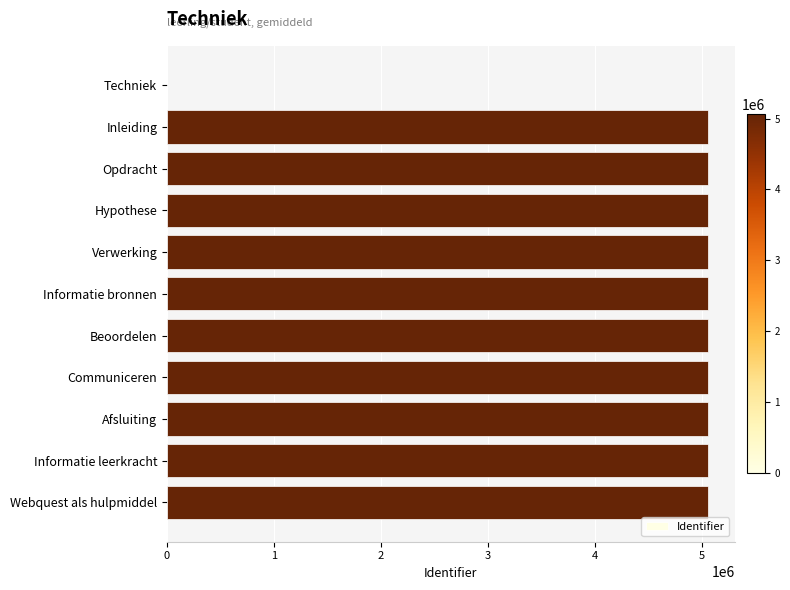

True or false: the data shows 5057892 at Beoordelen.

True